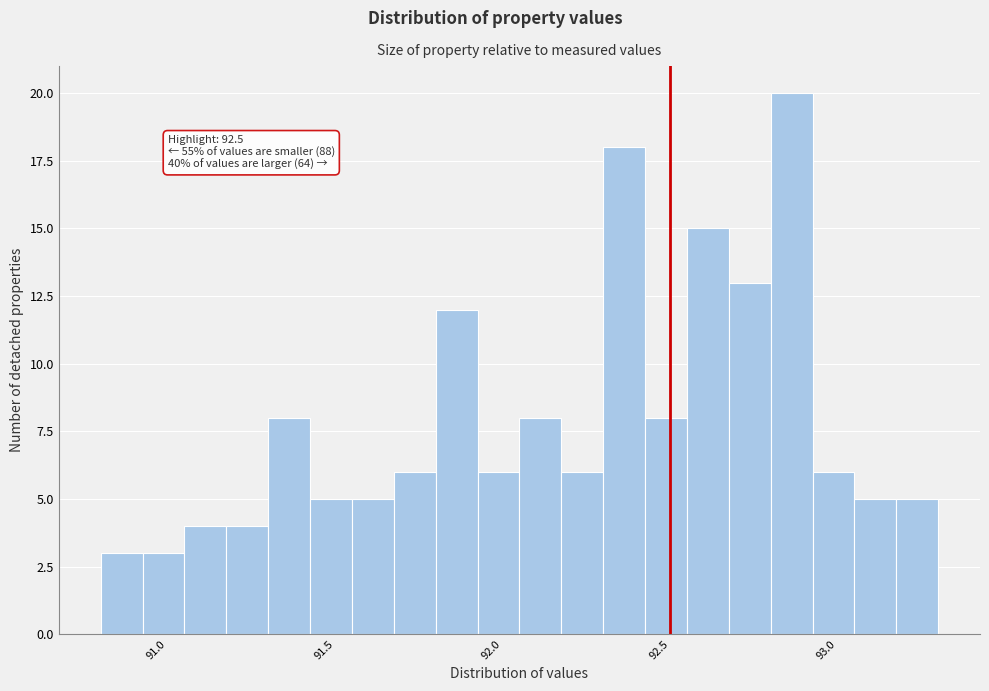

Read against the x-axis, roughly where is the centre of the tallest bar?

92.85